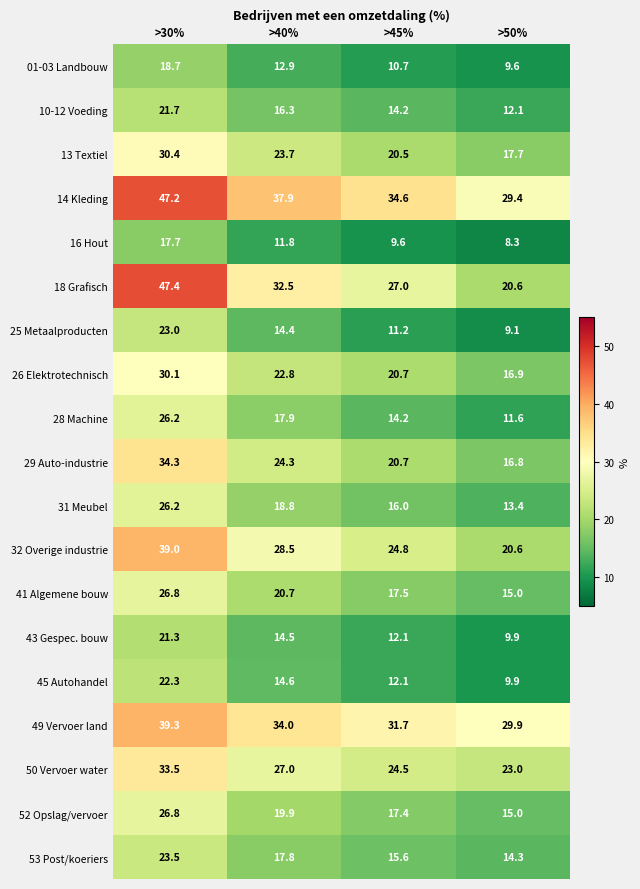

Which series has the largest total across all categories?

14 Kleding